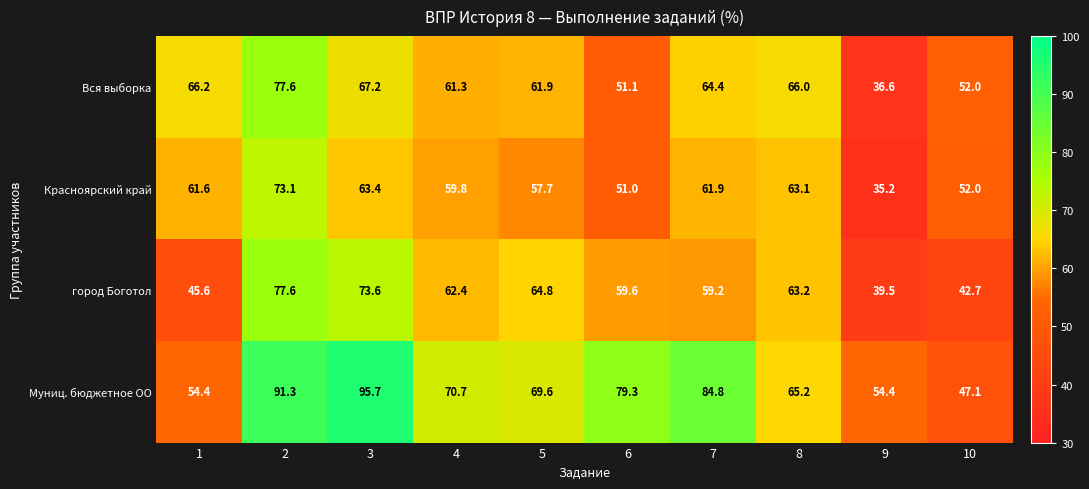

Which series changed the most between 5 and 8?

Красноярский край